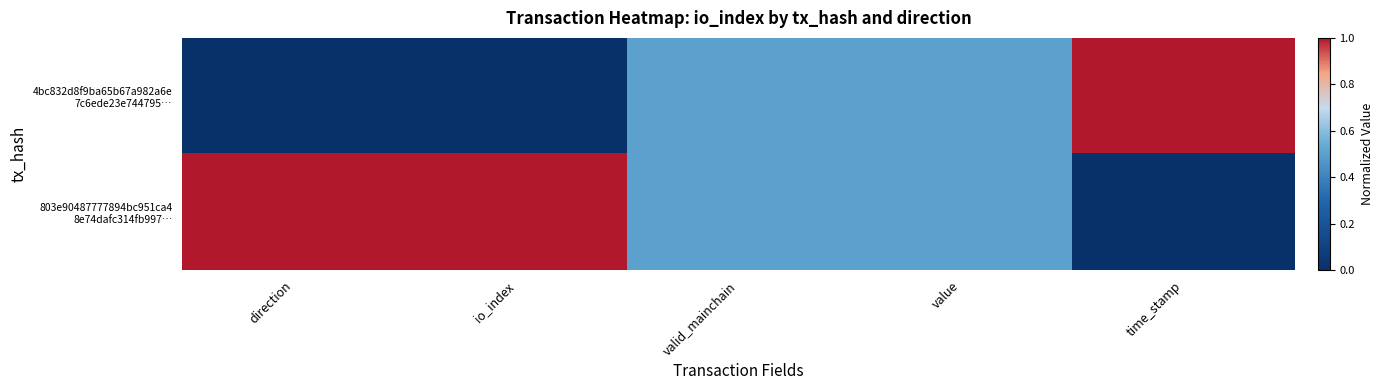

What is the total value across all series at valid_mainchain?

1.0